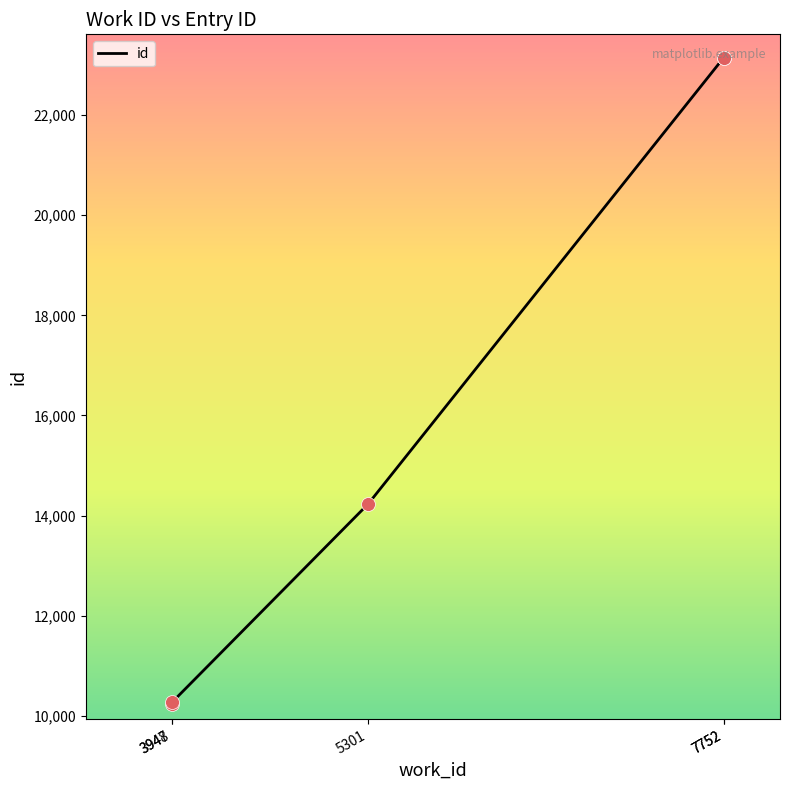

What is the change in value from 7752 to 7752?

+1